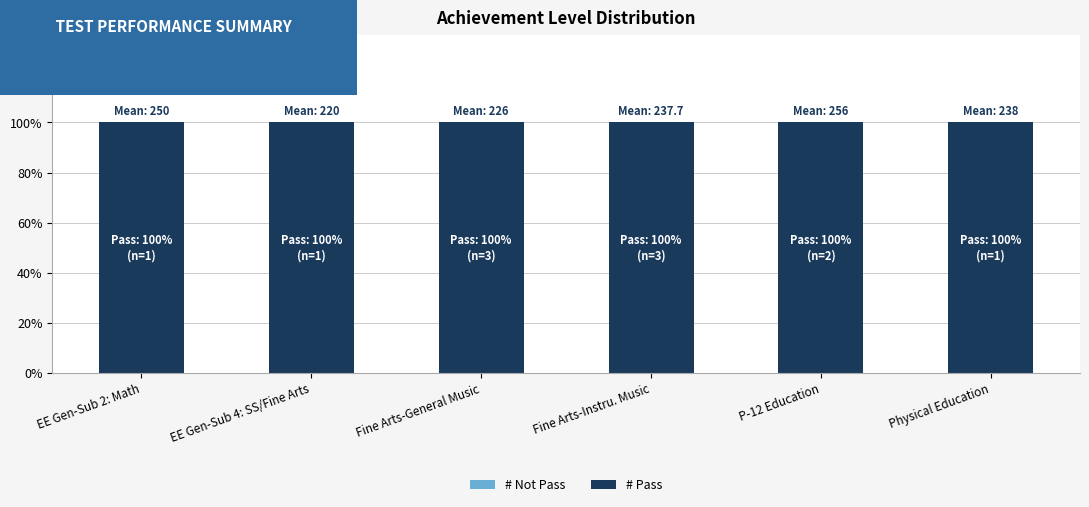

Which has a higher value, Fine Arts-Instru. Music or P-12 Education?

Fine Arts-Instru. Music